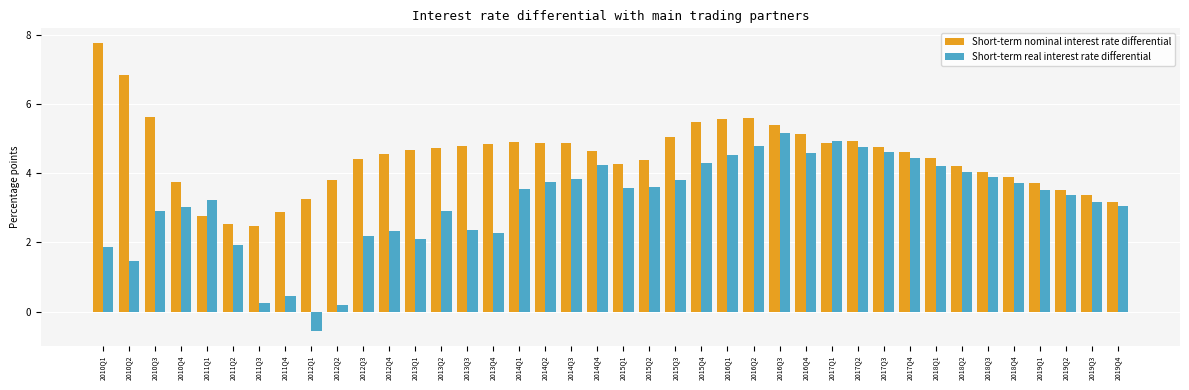

What is the difference between the maximum and minimum values in the Short-term nominal interest rate differential series?

5.3